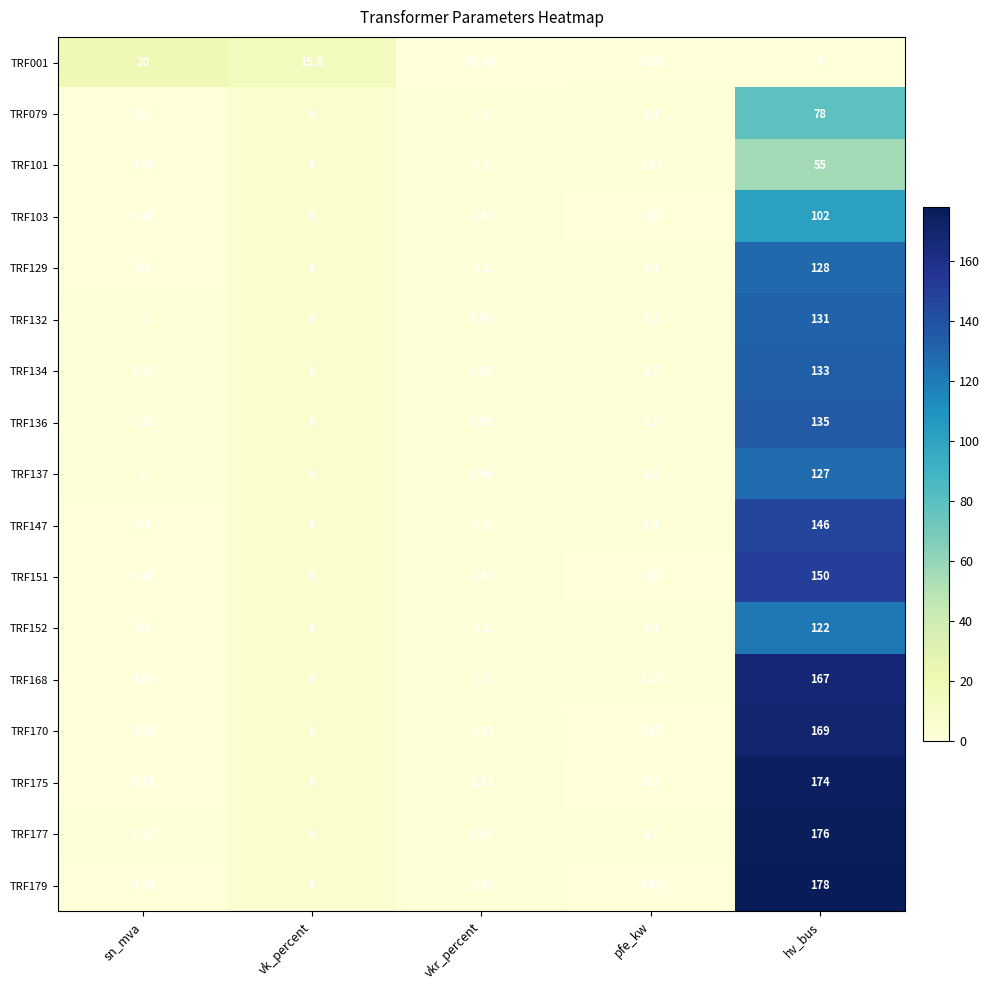

Which series has the widest spread of values?

TRF179